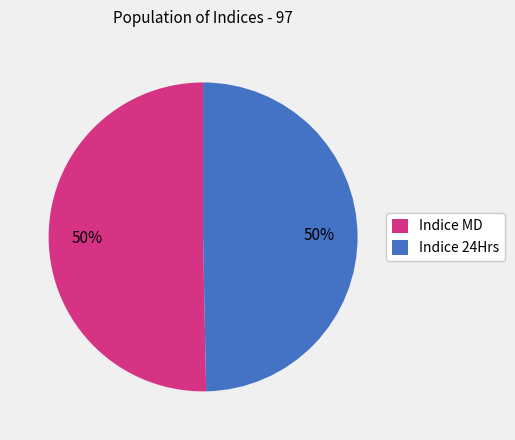

The Indice 24Hrs slice represents 61% of the pie. True or false?

False